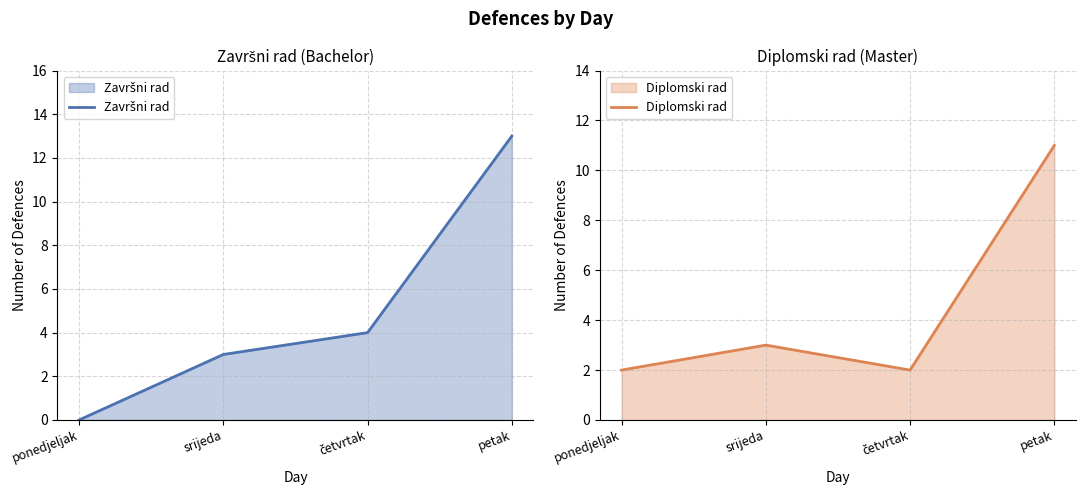

At how many categories does at least one series exceed 2?

3